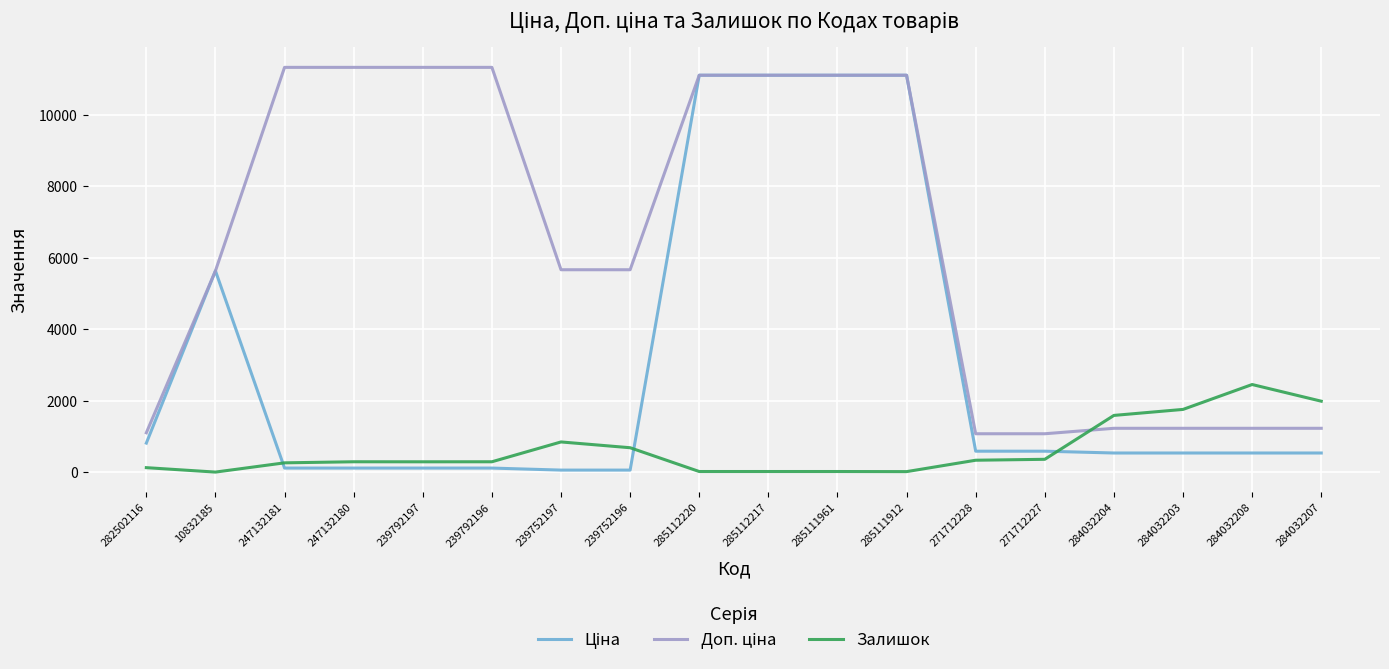

The Залишок series shows 2451.9 at 284032204. True or false?

False